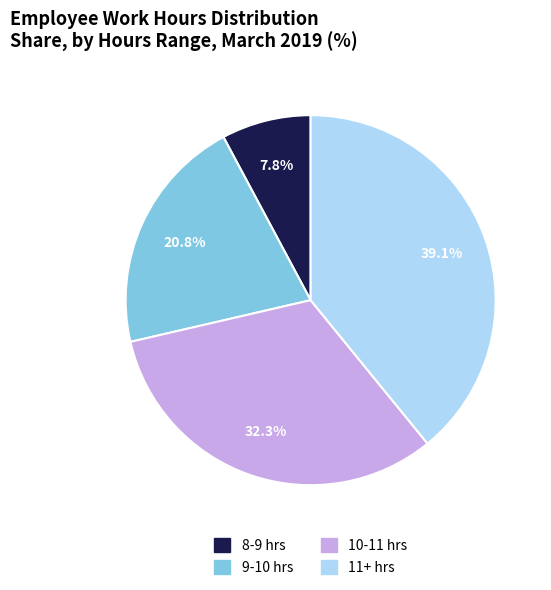

Between 8-9 hrs and 10-11 hrs, which is larger?

10-11 hrs